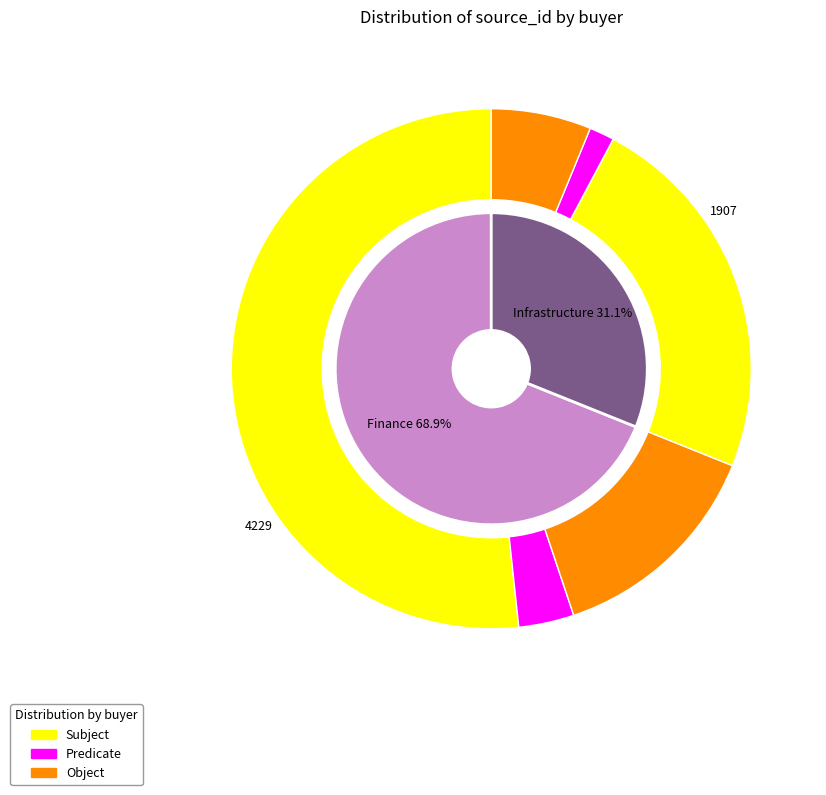

To the nearest percent, what percentage of the pie is Infrastructure?

31%